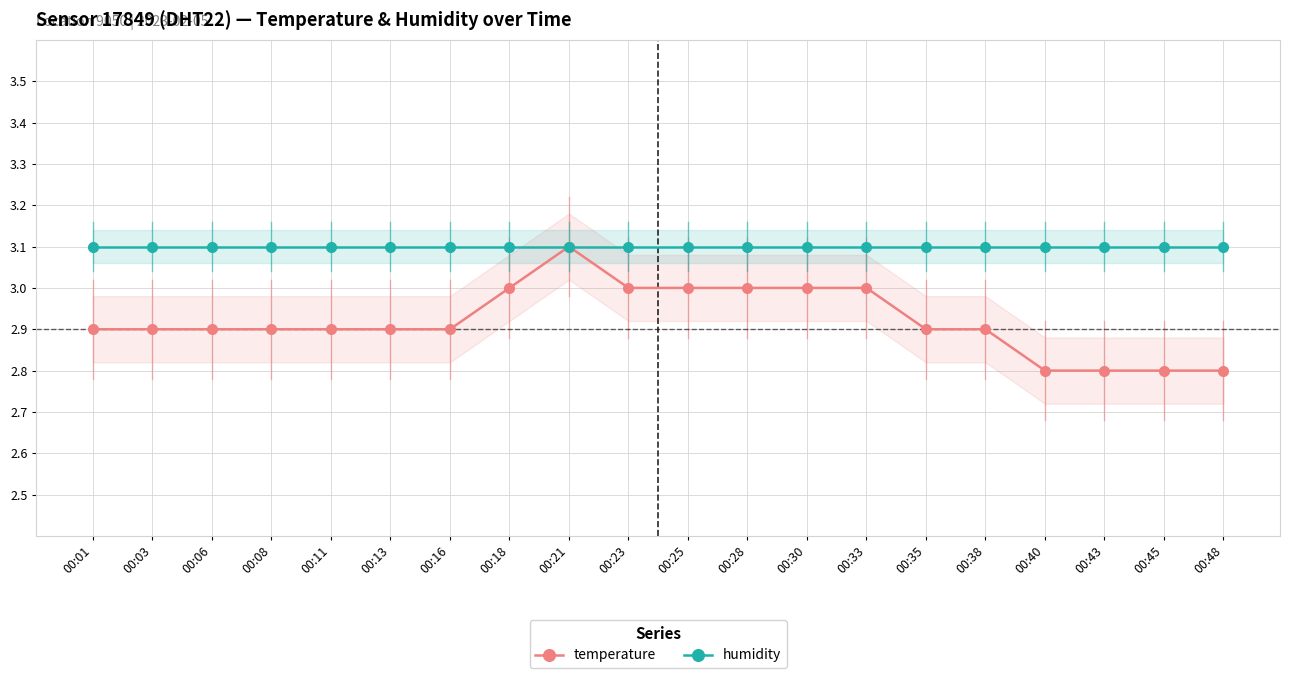

Read the temperature value at 00:11.

2.9